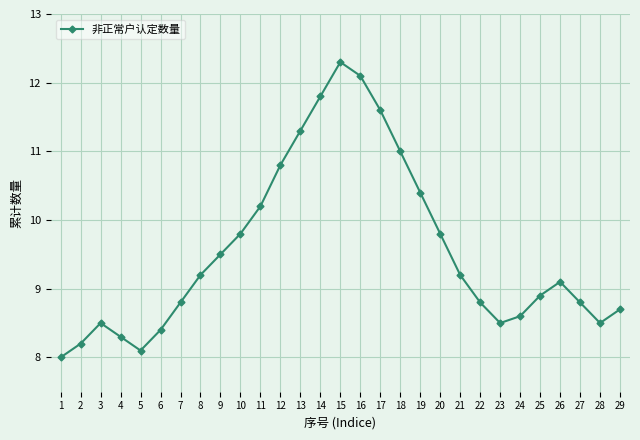

What is the difference between the values at 10 and 17?

1.8